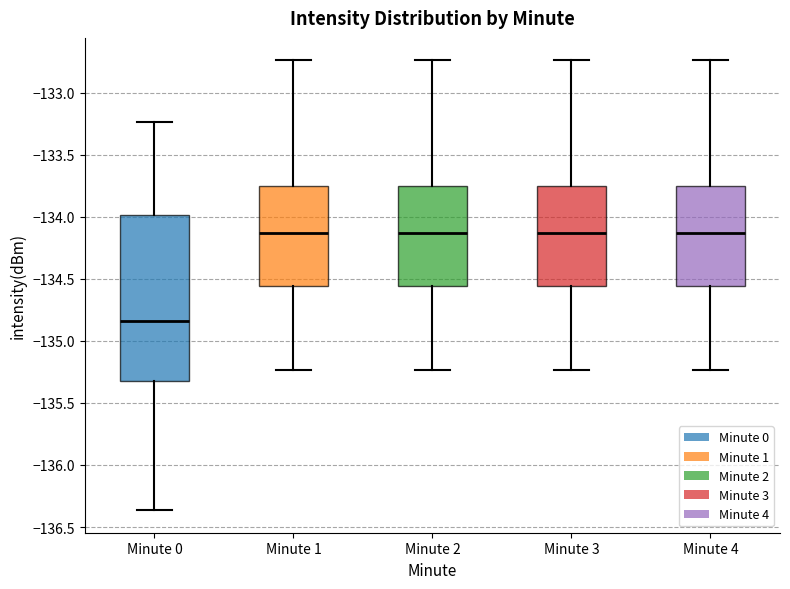

Reading left to right, transcribe this box plot: for each box, give where its median line is, the range the box spans, and where its two whiskers end, as read against the y-axis. The values are not printed on the chart, so give them approximately, as read against the axis.

Minute 0: median -134.85, box -135.30 to -134.00, whiskers -136.35 to -133.25
Minute 1: median -134.15, box -134.55 to -133.75, whiskers -135.25 to -132.75
Minute 2: median -134.15, box -134.55 to -133.75, whiskers -135.25 to -132.75
Minute 3: median -134.15, box -134.55 to -133.75, whiskers -135.25 to -132.75
Minute 4: median -134.15, box -134.55 to -133.75, whiskers -135.25 to -132.75